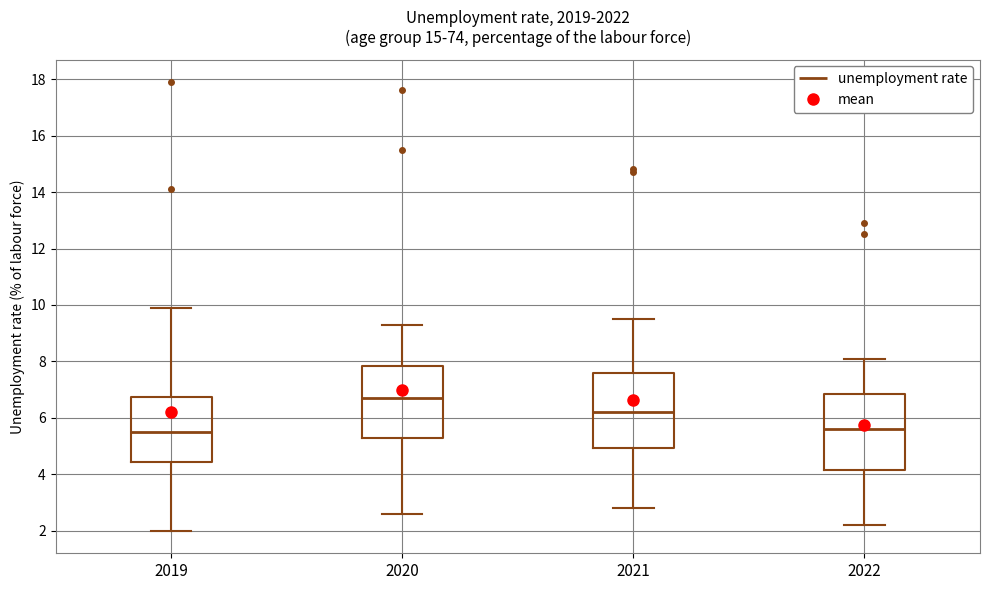

Reading left to right, transcribe this box plot: for each box, give where its median line is, the range the box spans, and where its two whiskers end, as read against the y-axis. The values are not printed on the chart, so give them approximately, as read against the axis.

2019: median 5.6, box 4.4 to 6.8, whiskers 2.0 to 10.0
2020: median 6.8, box 5.4 to 7.8, whiskers 2.6 to 9.4
2021: median 6.2, box 5.0 to 7.6, whiskers 2.8 to 9.6
2022: median 5.6, box 4.2 to 6.8, whiskers 2.2 to 8.2